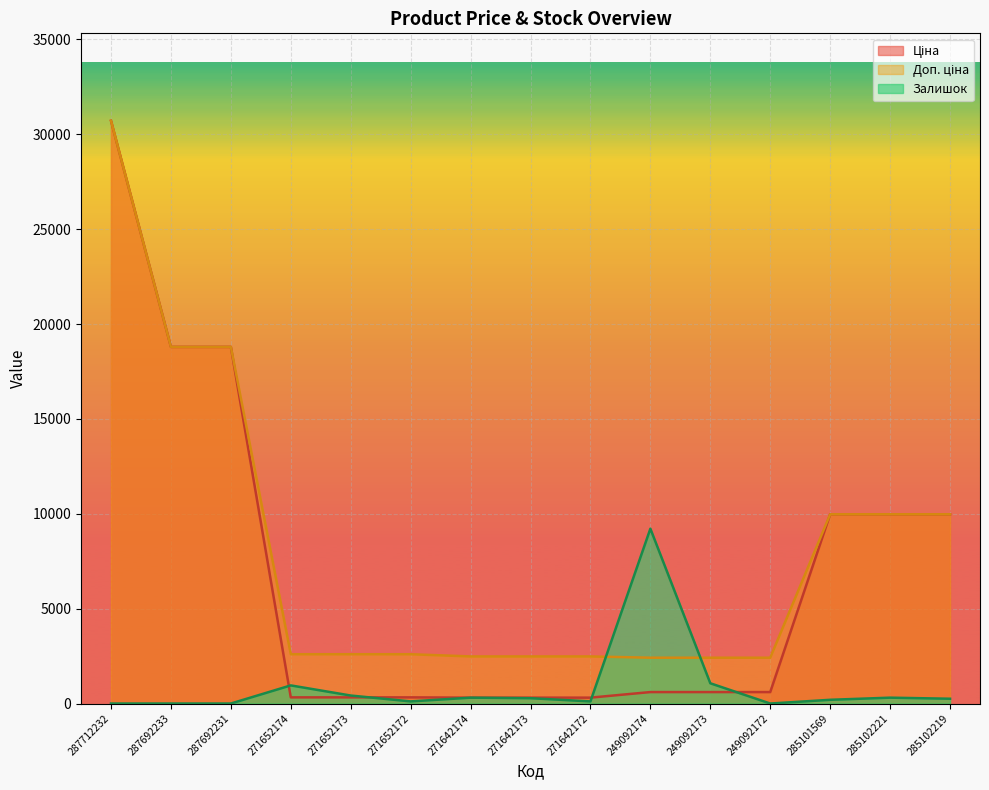

The Залишок series shows 5864.5 at 287692231. True or false?

False